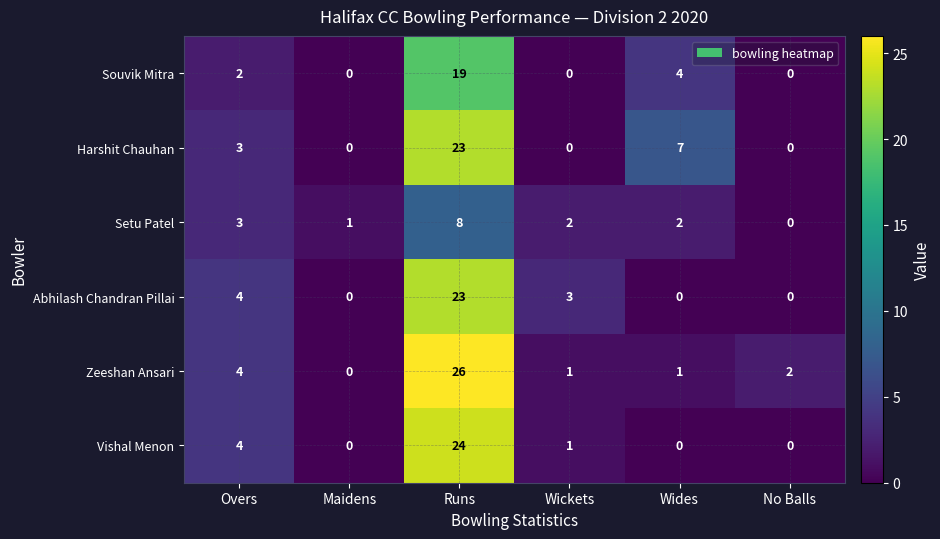

What is the difference between the highest and lowest values at Wickets?

3